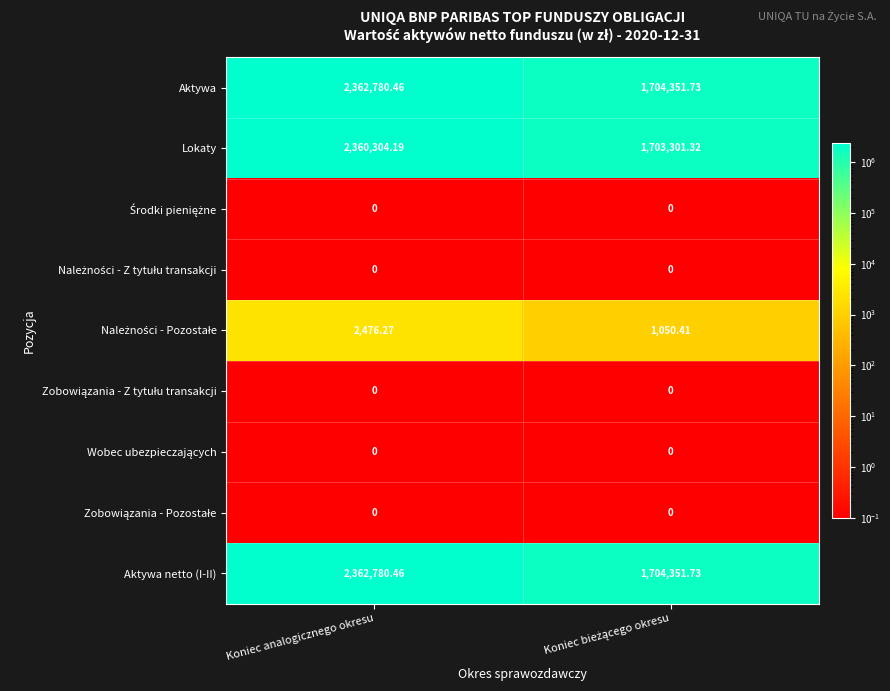

At which category is the sum across all series the highest?

Koniec analogicznego okresu